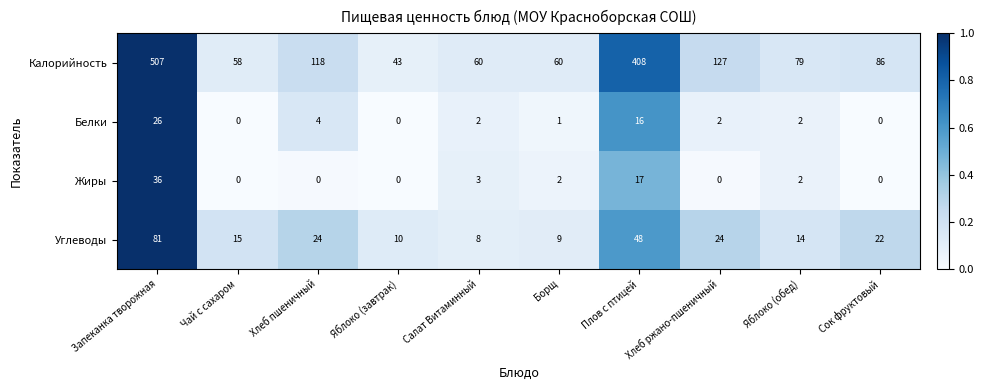

What is the average value of the Жиры series?

6